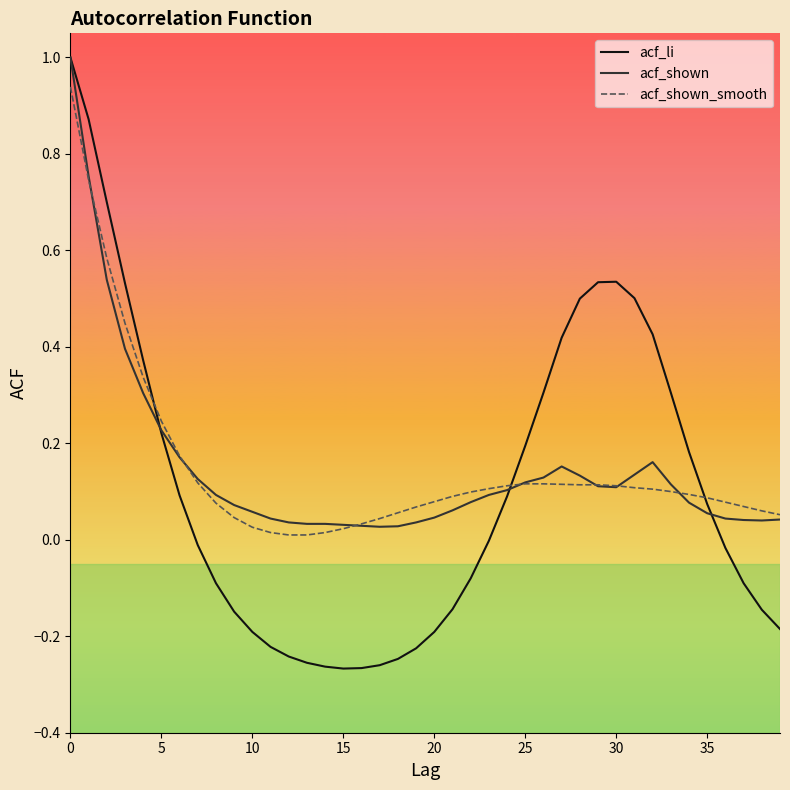

At how many categories does at least one series exceed 0?

40